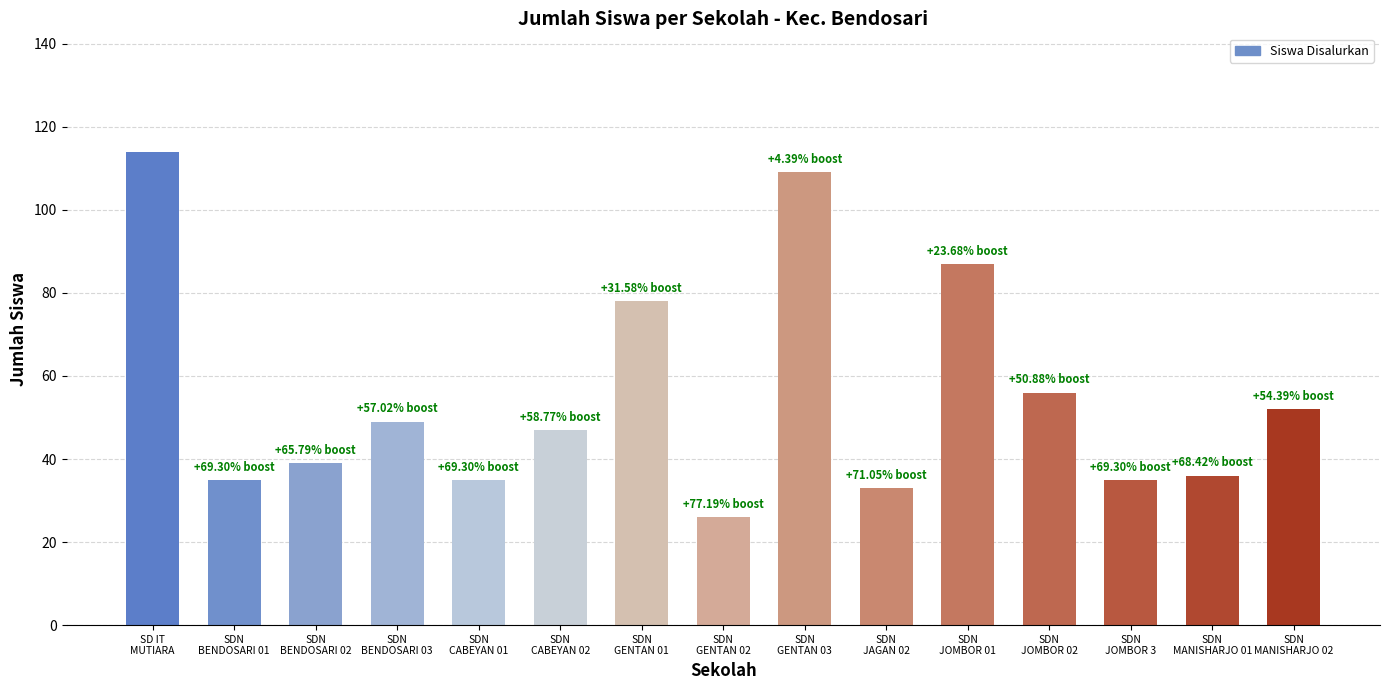

What is the value of the 3rd bar from the left?

39